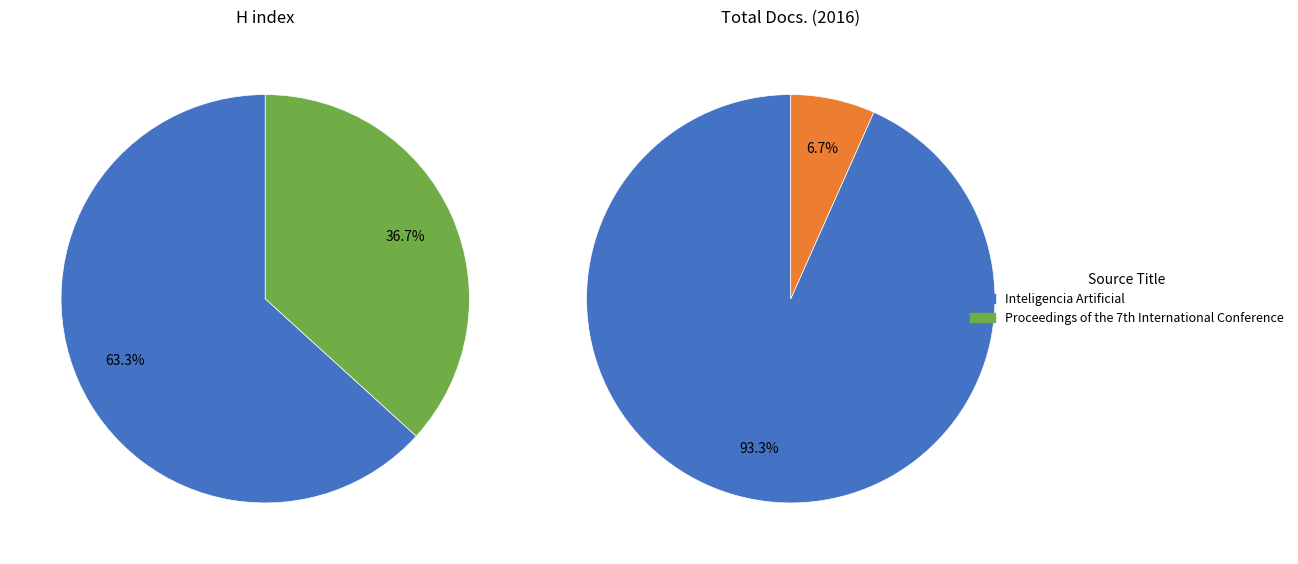

What is the smallest slice in the pie chart?

Proceedings of the 7th International Conference